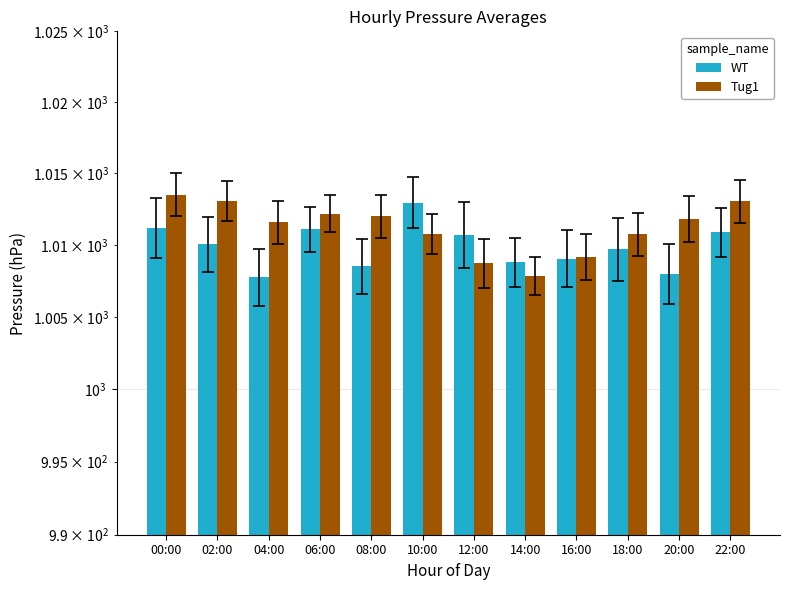

What is the average value of the WT series?

1009.9